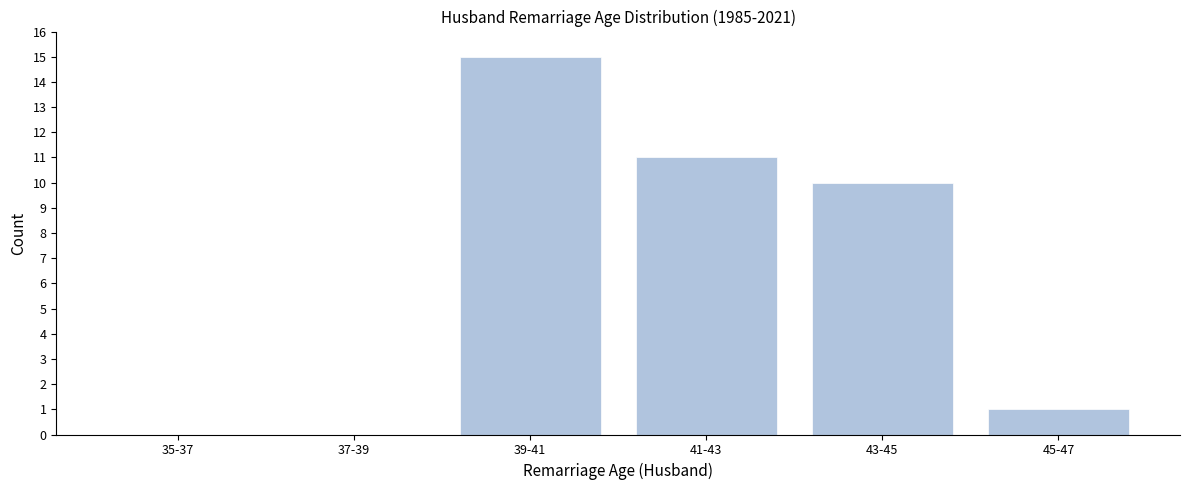

Reading left to right, transcribe all the data shown in this chart.

35-37=0	37-39=0	39-41=15	41-43=11	43-45=10	45-47=1